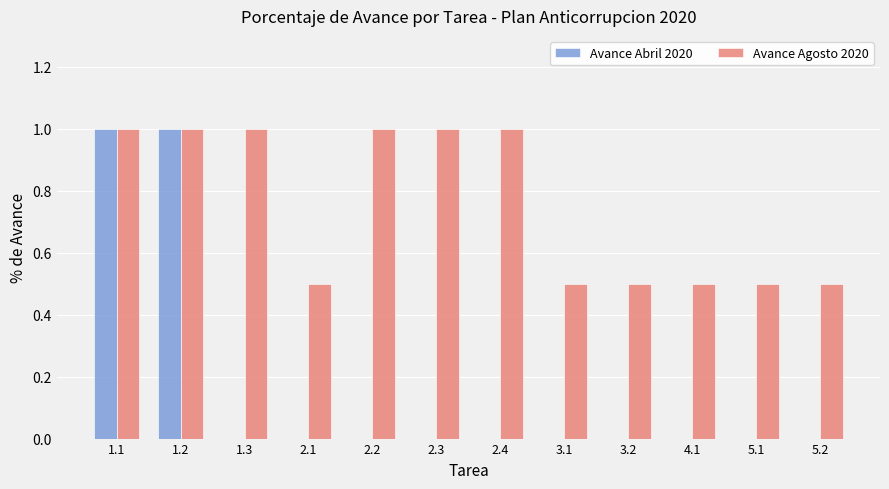

What is the highest value of the Avance Agosto 2020 series?

1.0